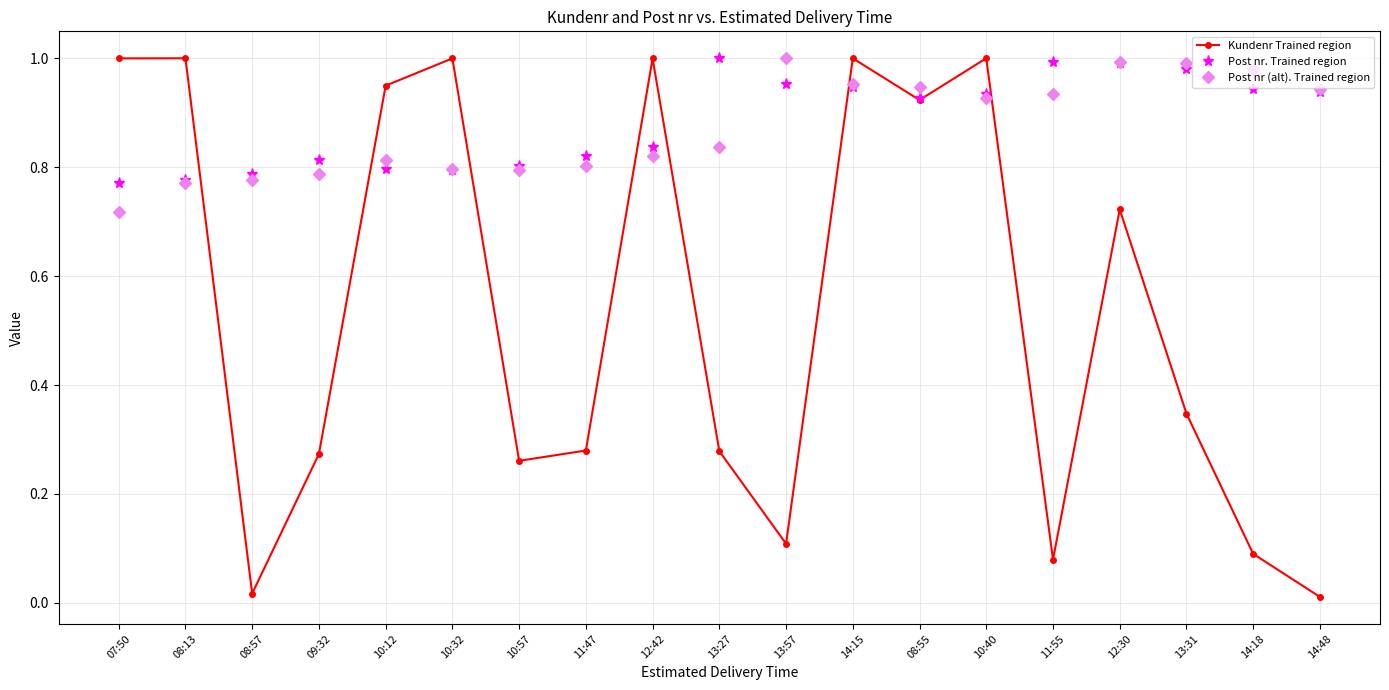

At which label is Post nr (alt). Trained region closest to 0?

07:50